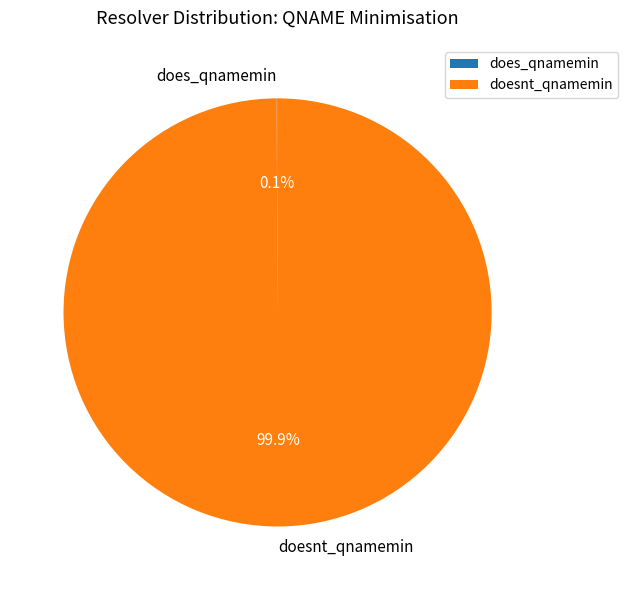

Does doesnt_qnamemin represent more than half of the total?

Yes